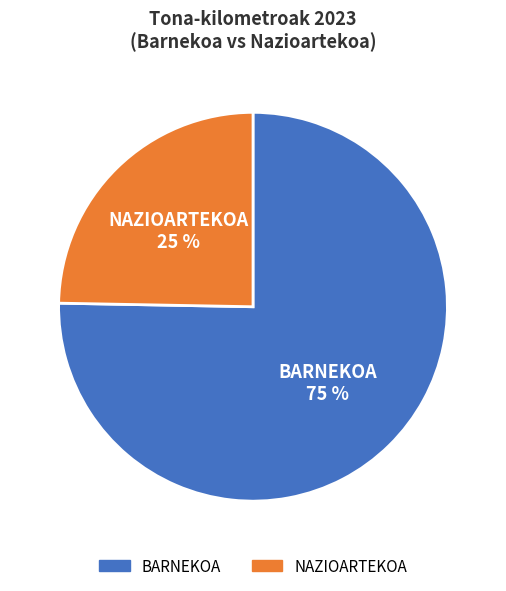

The NAZIOARTEKOA slice represents 25% of the pie. True or false?

True